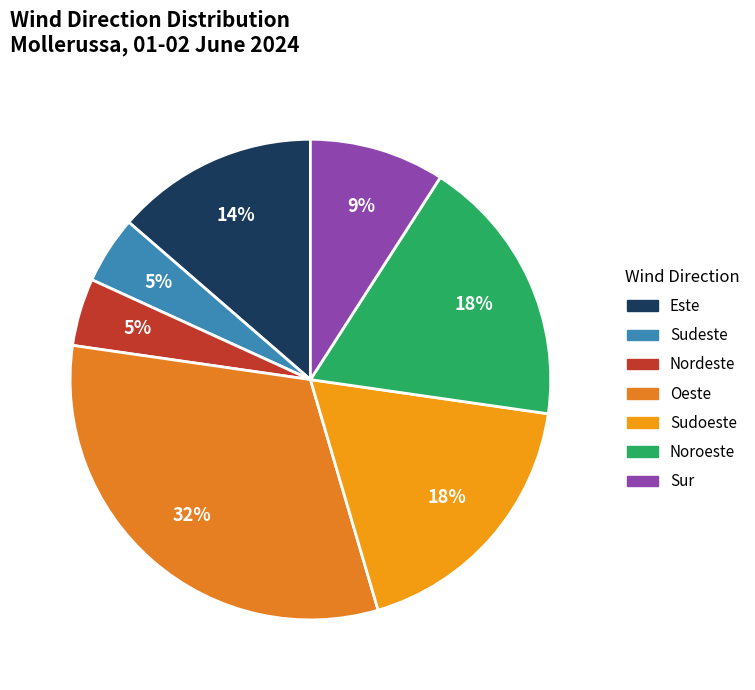

How many segments does this pie chart have?

7